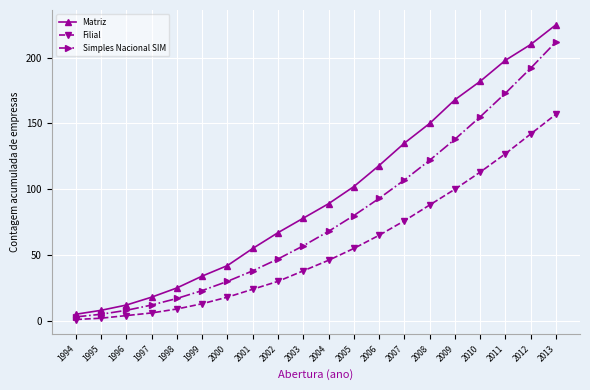

Where is Filial nearest to the value 79?

2007